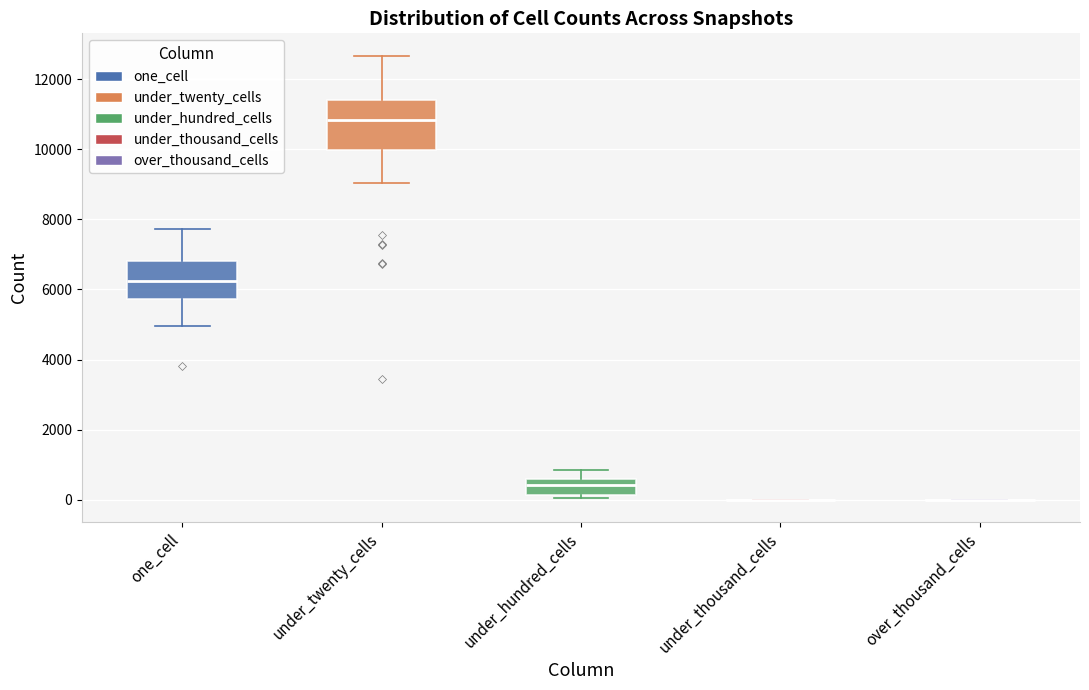

Where does the median line of the box for under_twenty_cells sit on the y-axis? The values are not printed on the chart, so give them approximately, as read against the axis.

10800